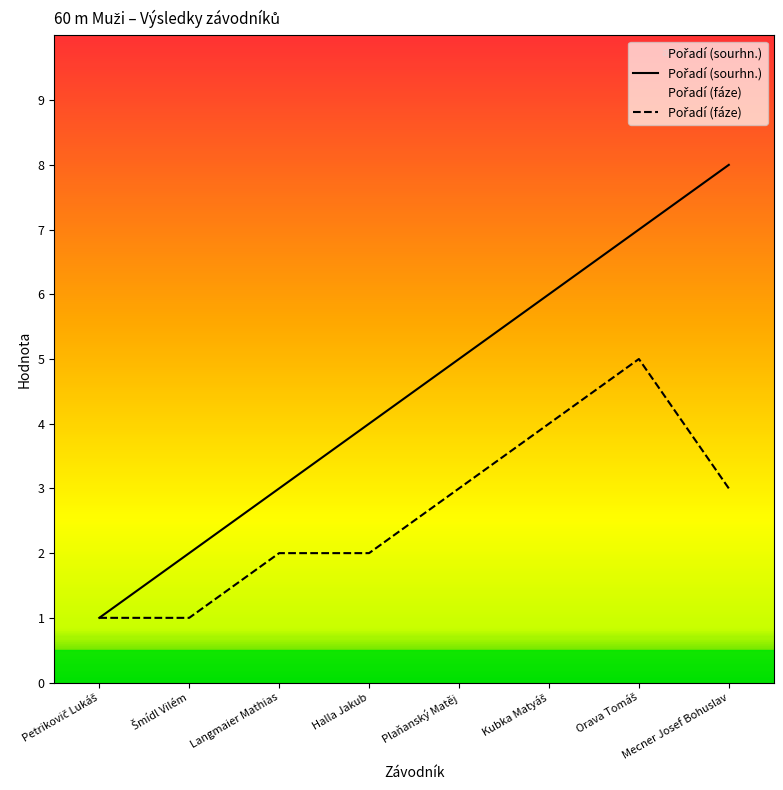

What are all the series names shown in the legend?

Pořadí (sourhn.), Pořadí (fáze)